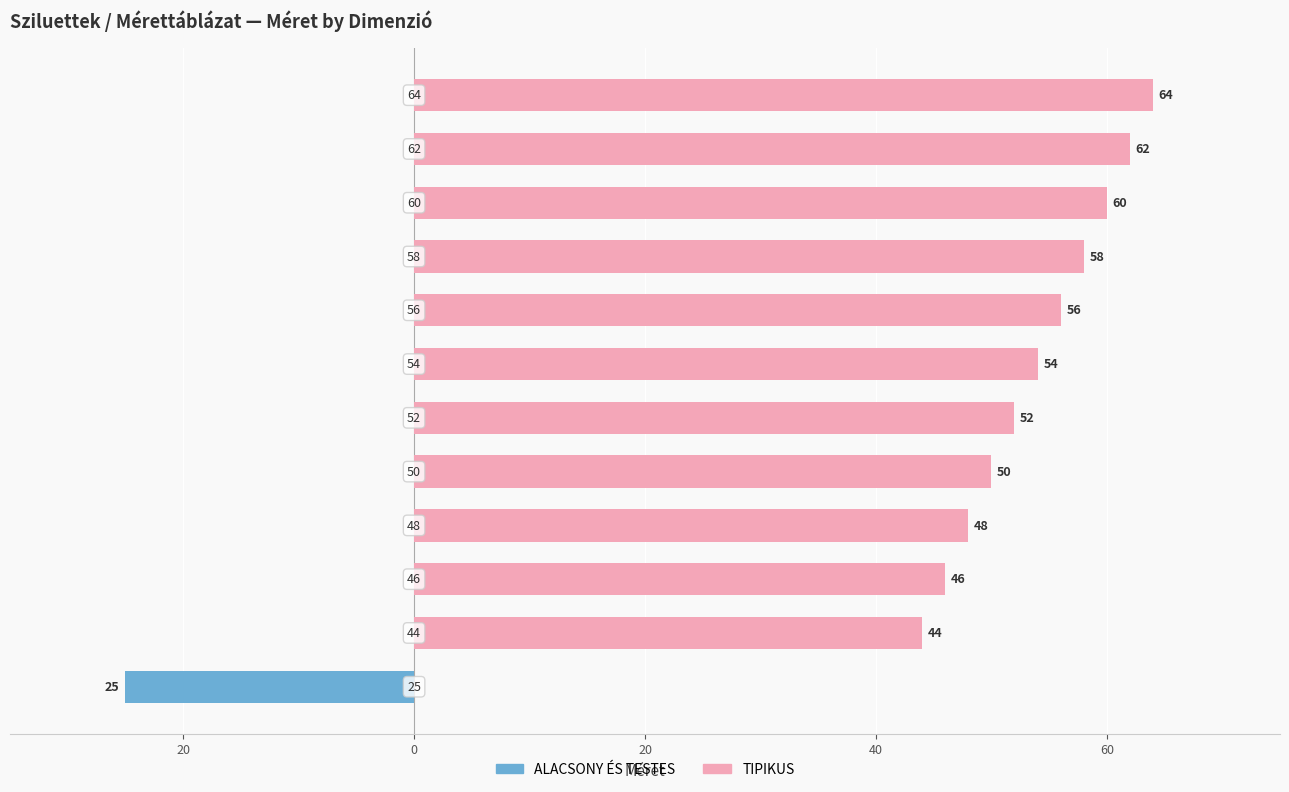

What is the smallest value displayed?

-25